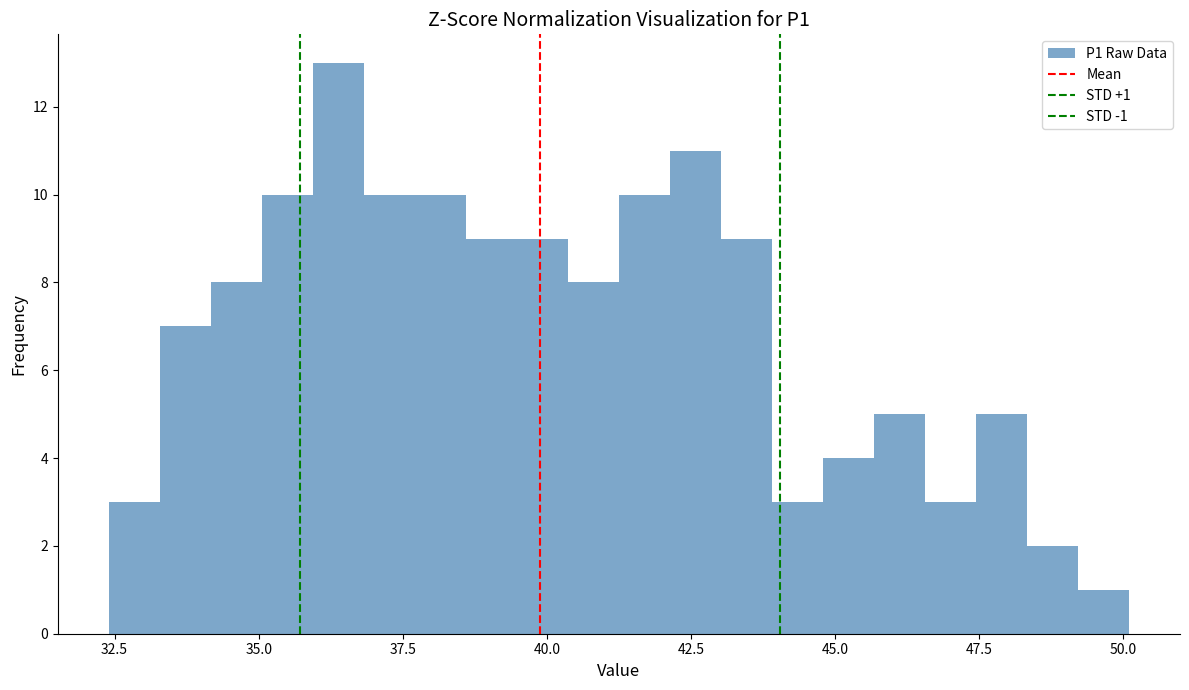

Around what value on the x-axis is the tallest bar? Give the approximate position of its centre, as read against the axis.

36.5